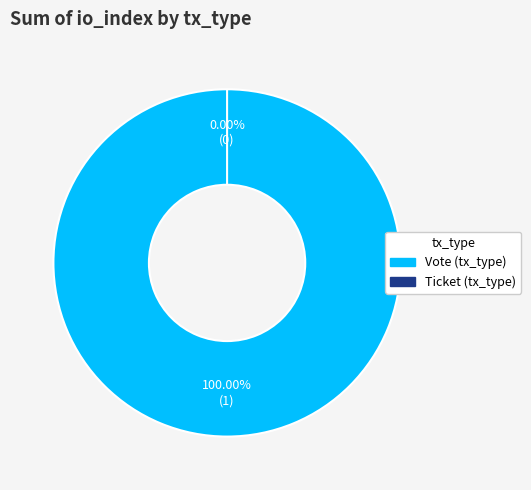

What is the smallest slice in the pie chart?

Ticket